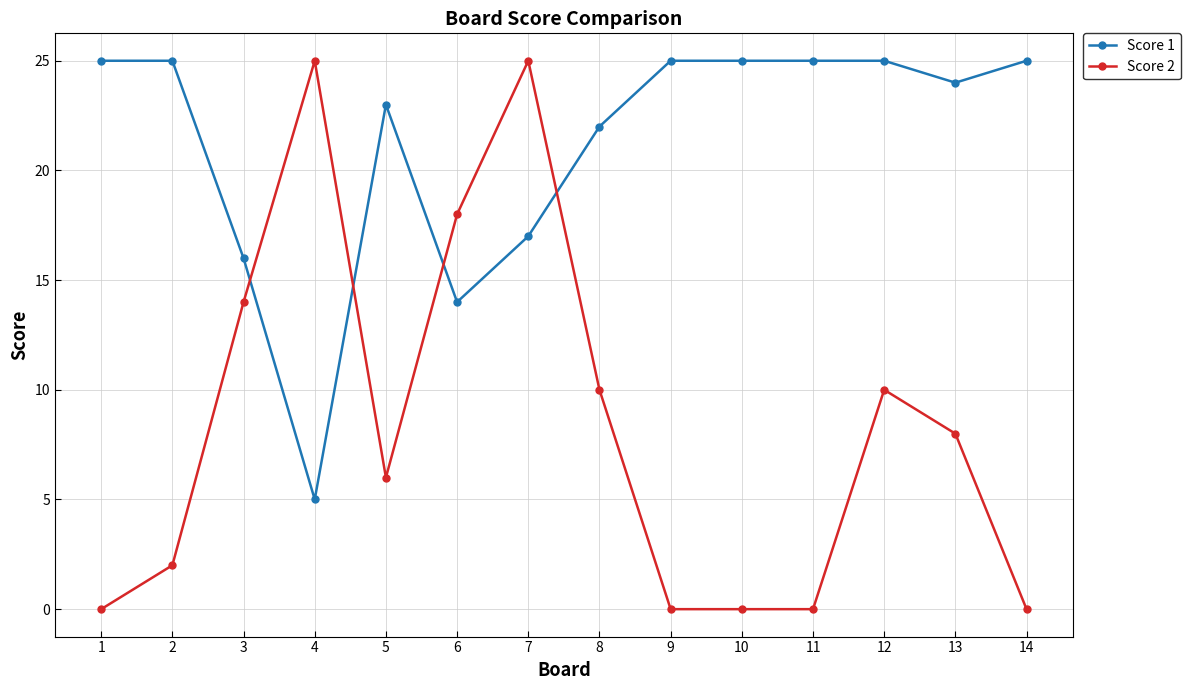

True or false: Score 2 has more than 2 interior local peaks.

True